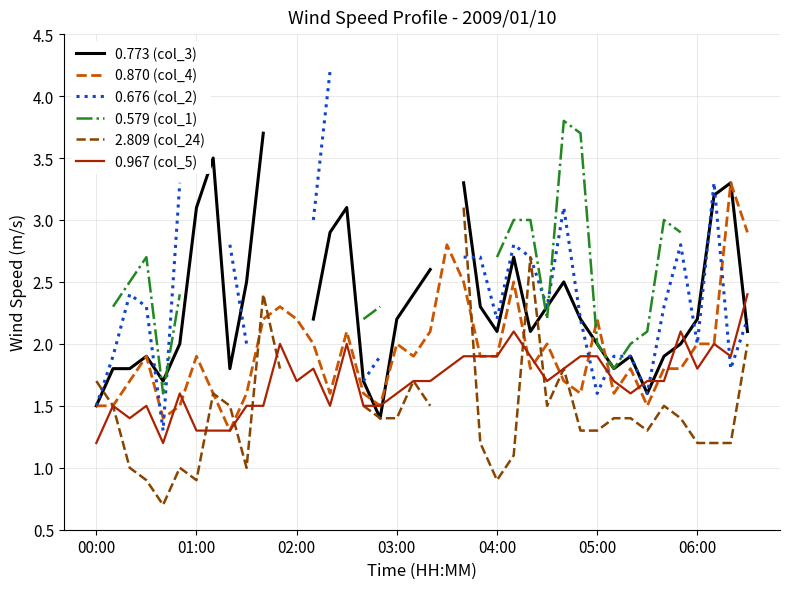

The 2.809 (col_24) series shows 2.5 at 20. True or false?

False